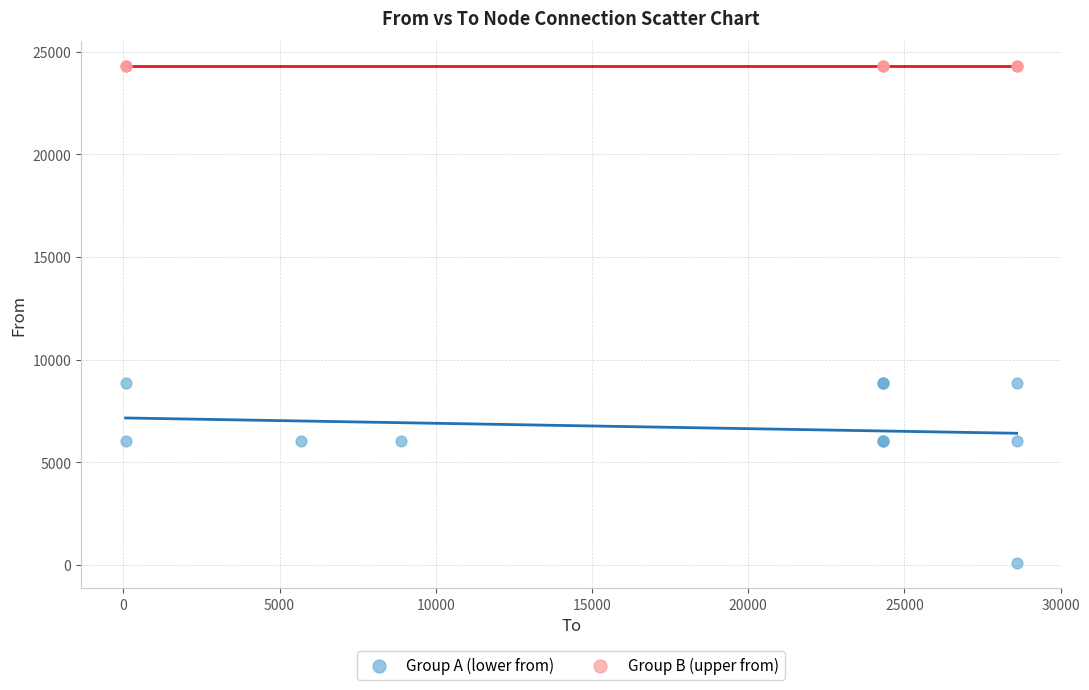

Which series has the widest spread of Y values?

Group A (lower from)